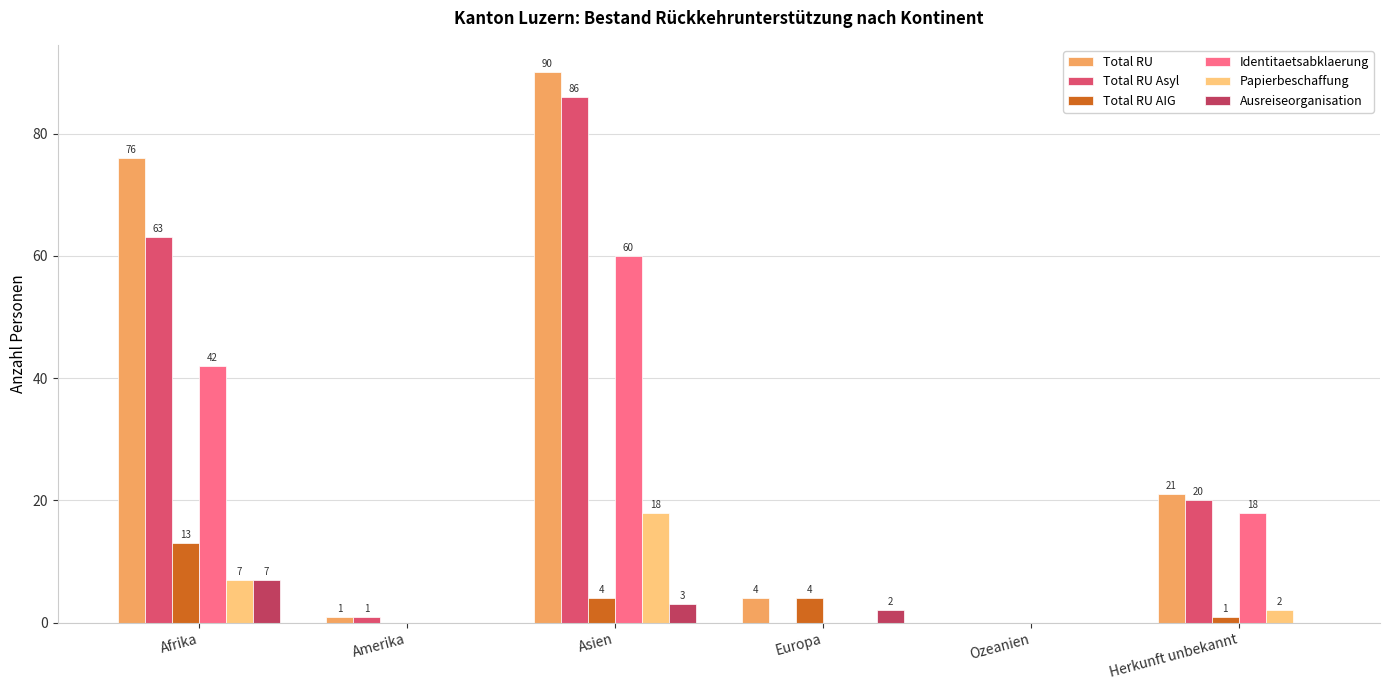

Reading left to right, list all the values displayed in this chart.

Total RU: Afrika=76	Amerika=1	Asien=90	Europa=4	Ozeanien=0	Herkunft unbekannt=21
Total RU Asyl: Afrika=63	Amerika=1	Asien=86	Europa=0	Ozeanien=0	Herkunft unbekannt=20
Total RU AIG: Afrika=13	Amerika=0	Asien=4	Europa=4	Ozeanien=0	Herkunft unbekannt=1
Identitaetsabklaerung: Afrika=42	Amerika=0	Asien=60	Europa=0	Ozeanien=0	Herkunft unbekannt=18
Papierbeschaffung: Afrika=7	Amerika=0	Asien=18	Europa=0	Ozeanien=0	Herkunft unbekannt=2
Ausreiseorganisation: Afrika=7	Amerika=0	Asien=3	Europa=2	Ozeanien=0	Herkunft unbekannt=0